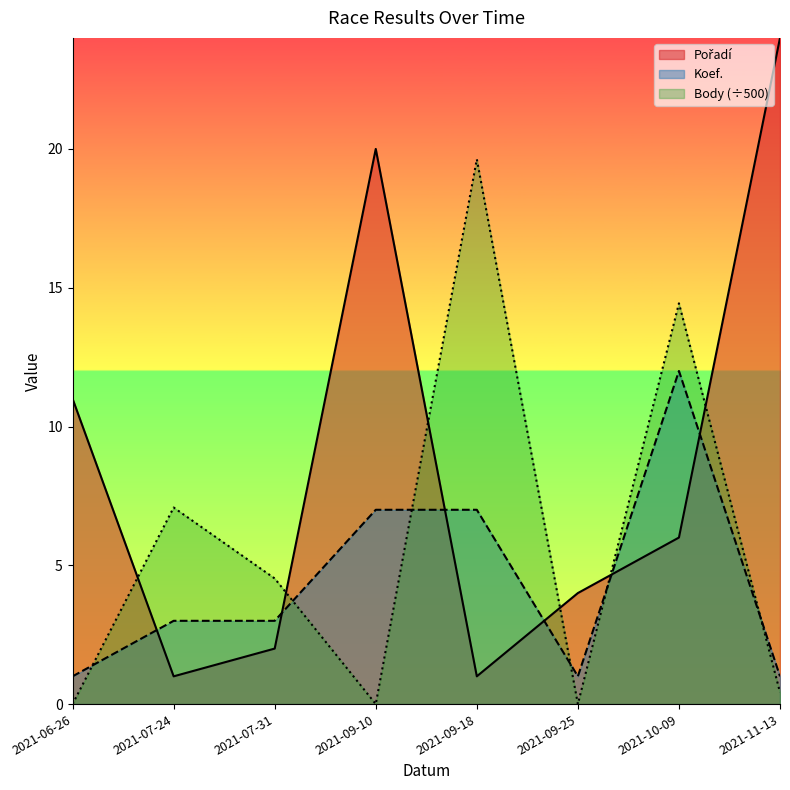

What is the difference between the maximum and minimum values in the Body series?

19.6